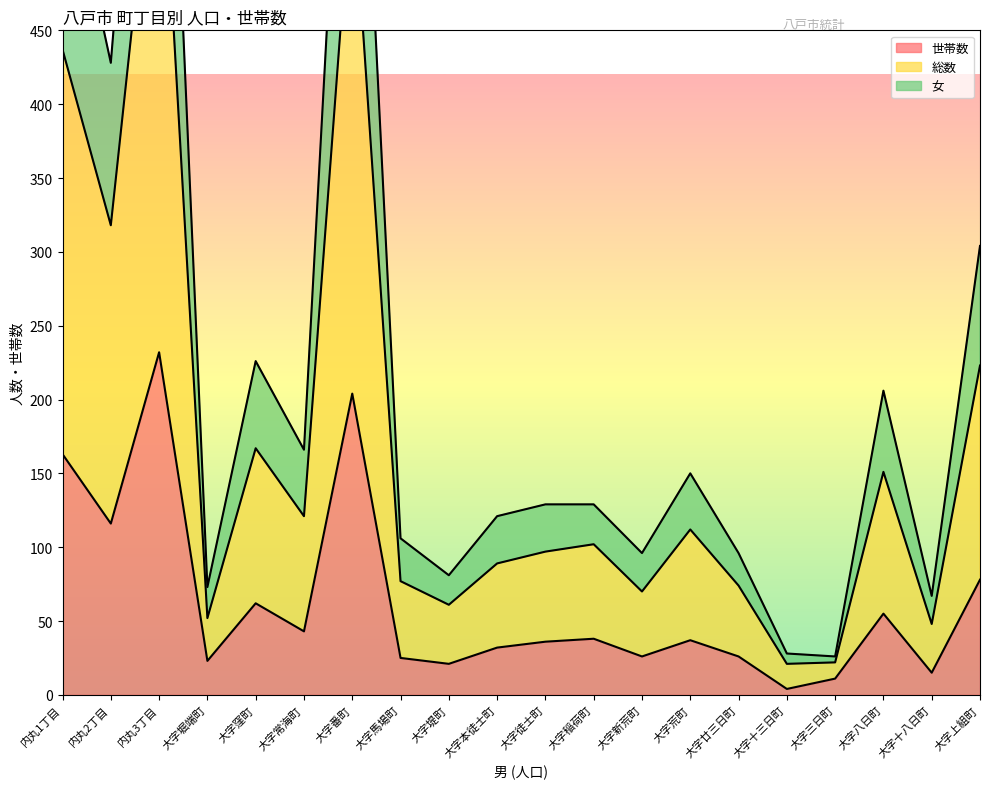

List the series in order of their overall mean, lowest first.

世帯数, 総数, 女